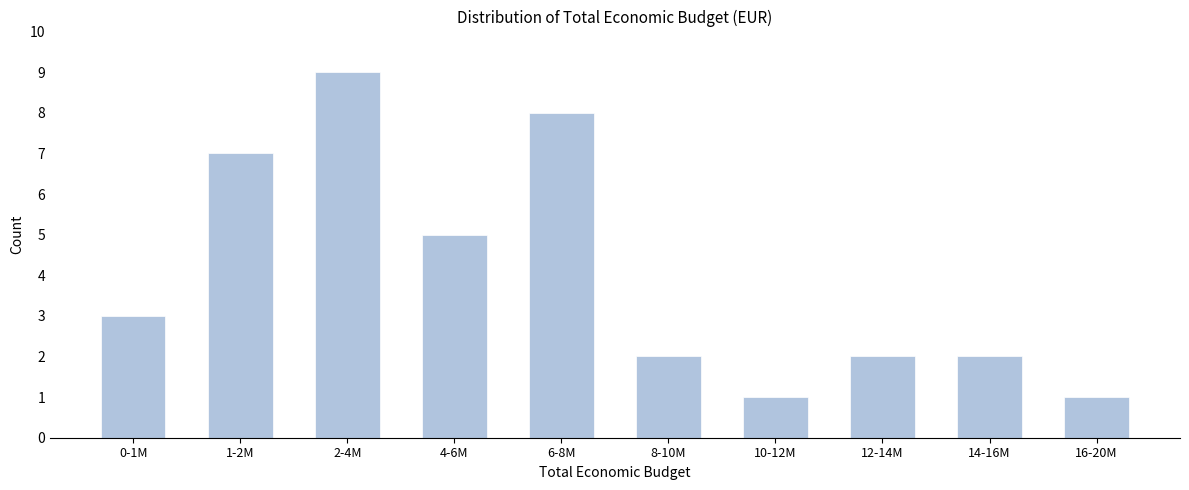

Reading right to left, transcribe all the data shown in this chart.

1	2	2	1	2	8	5	9	7	3